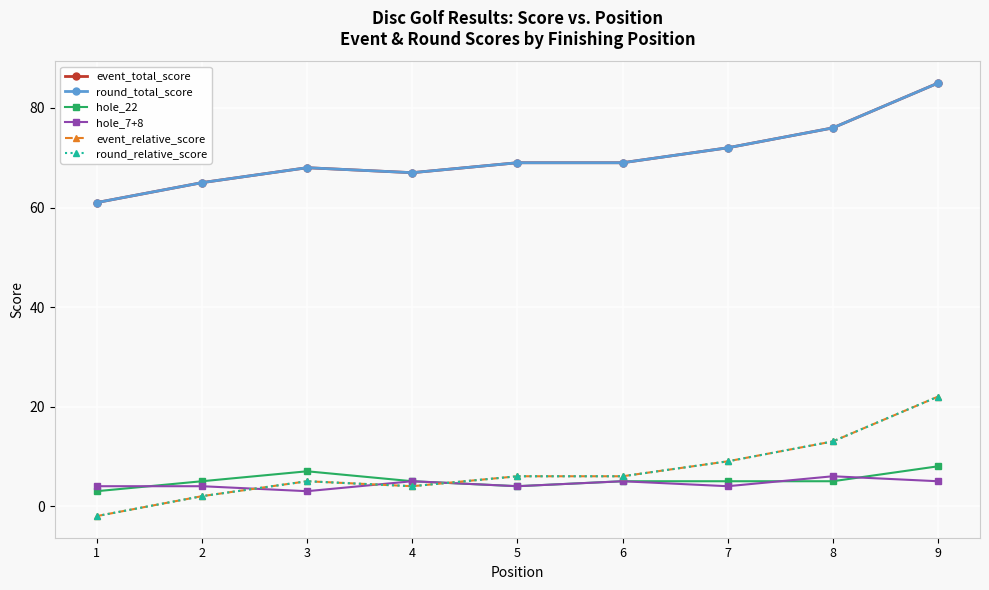

True or false: round_total_score and hole_7+8 intersect in this chart.

False